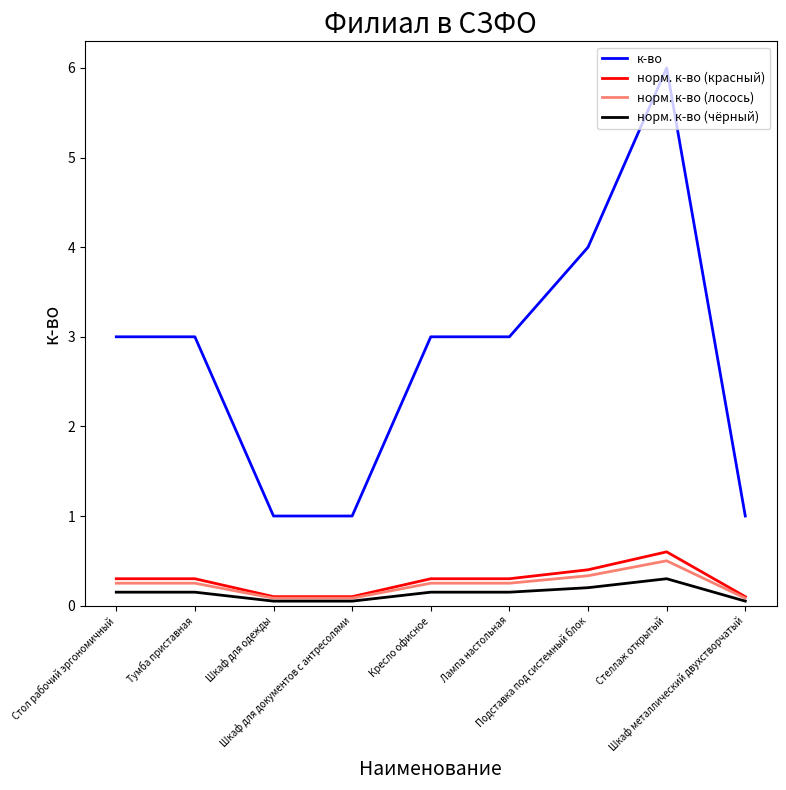

At which label does норм. к-во (лосось) reach its peak?

Стеллаж открытый